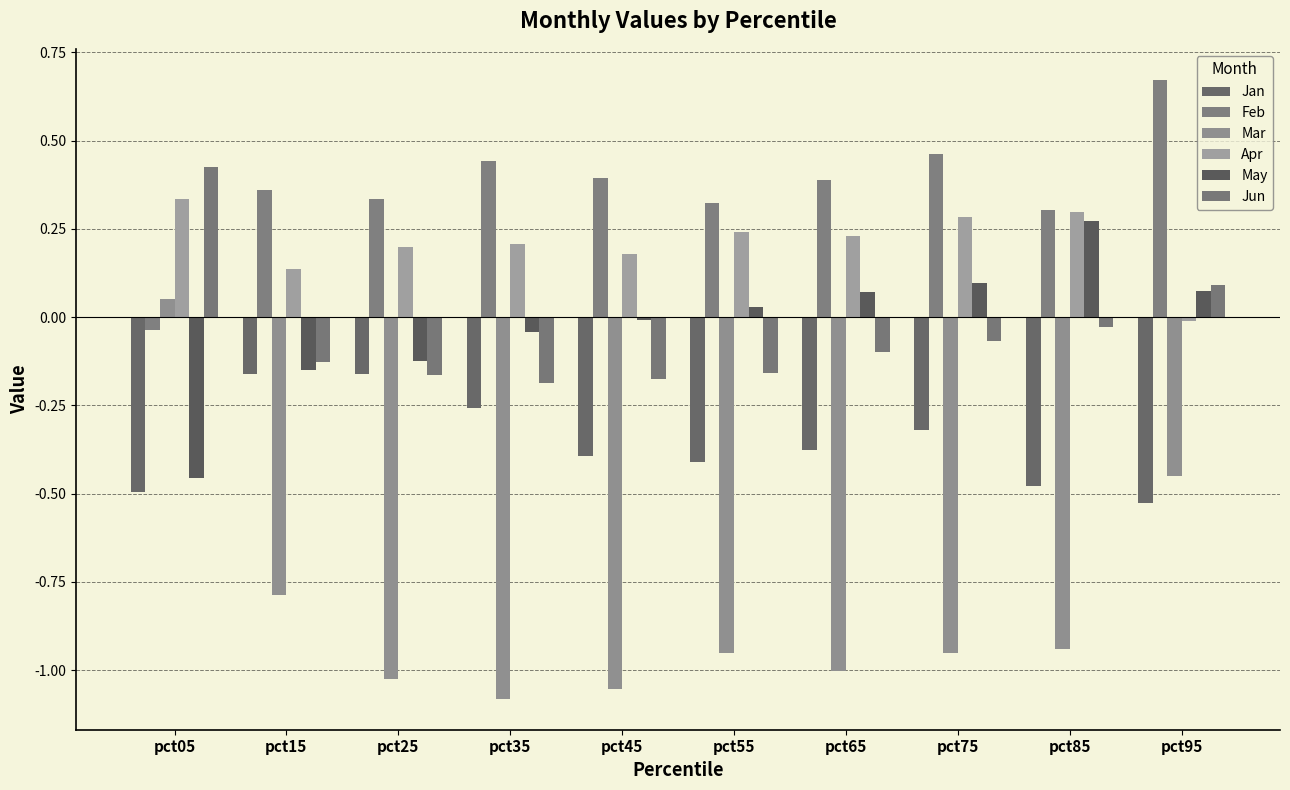

The May series shows -0.0 at pct45. True or false?

False